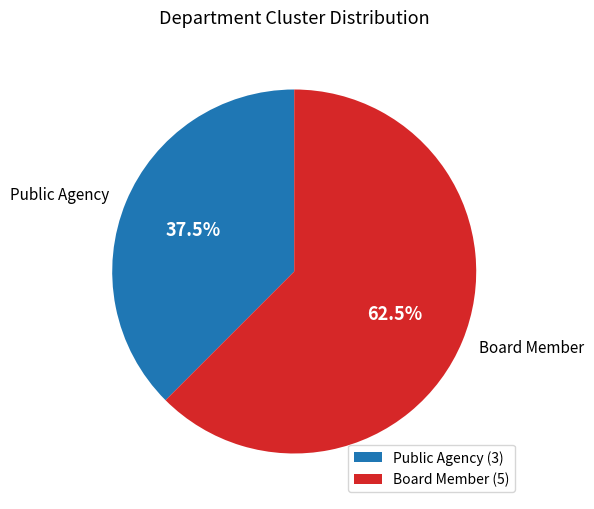

Rank the categories by value from highest to lowest.

Board Member, Public Agency